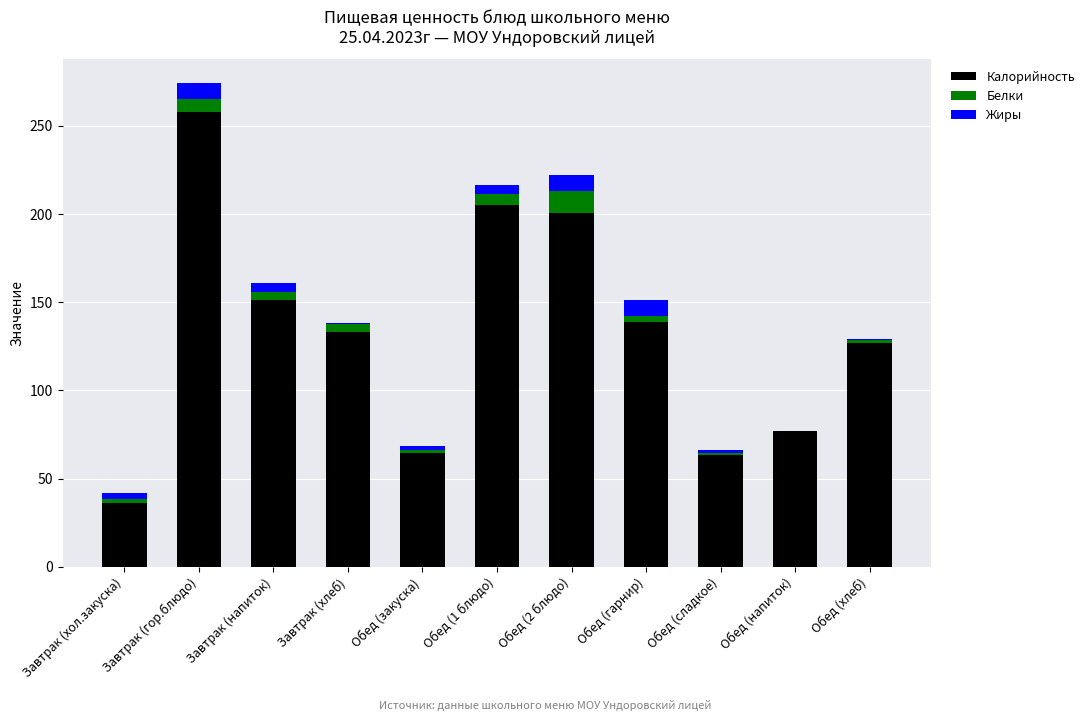

What is the total value across all series at Завтрак (хол.закуска)?

41.7